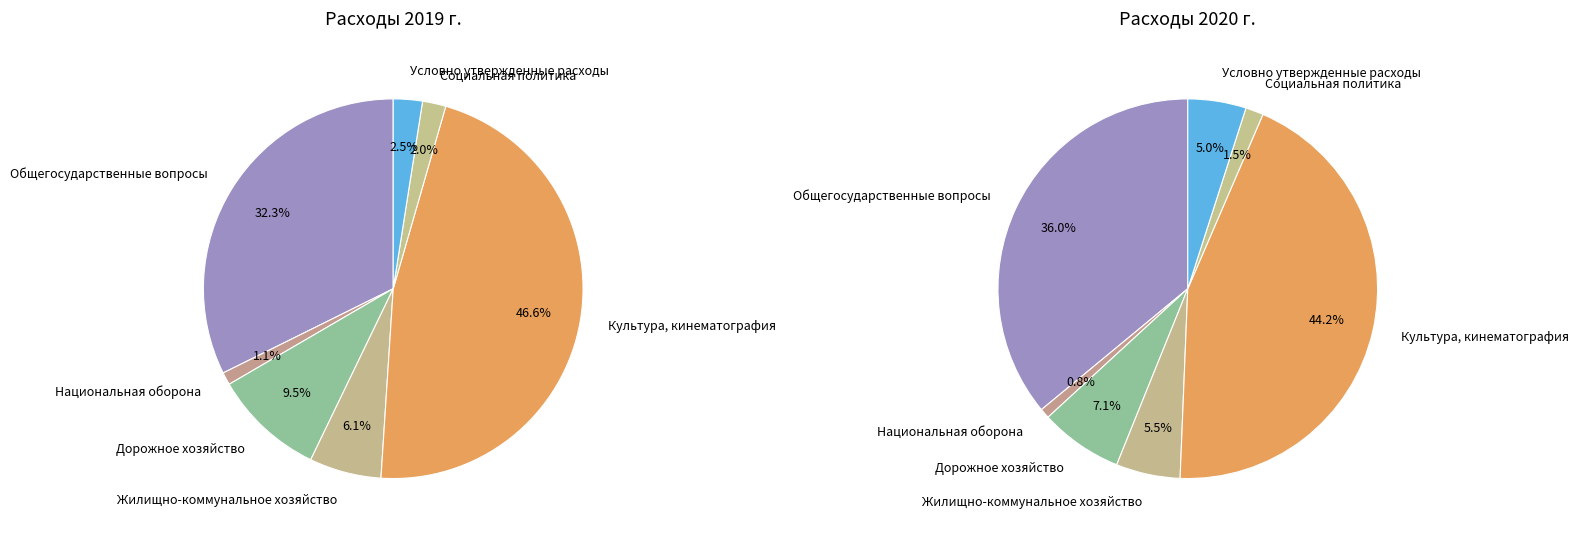

To the nearest percent, what is the difference between the largest and smallest slice percentages?

45%